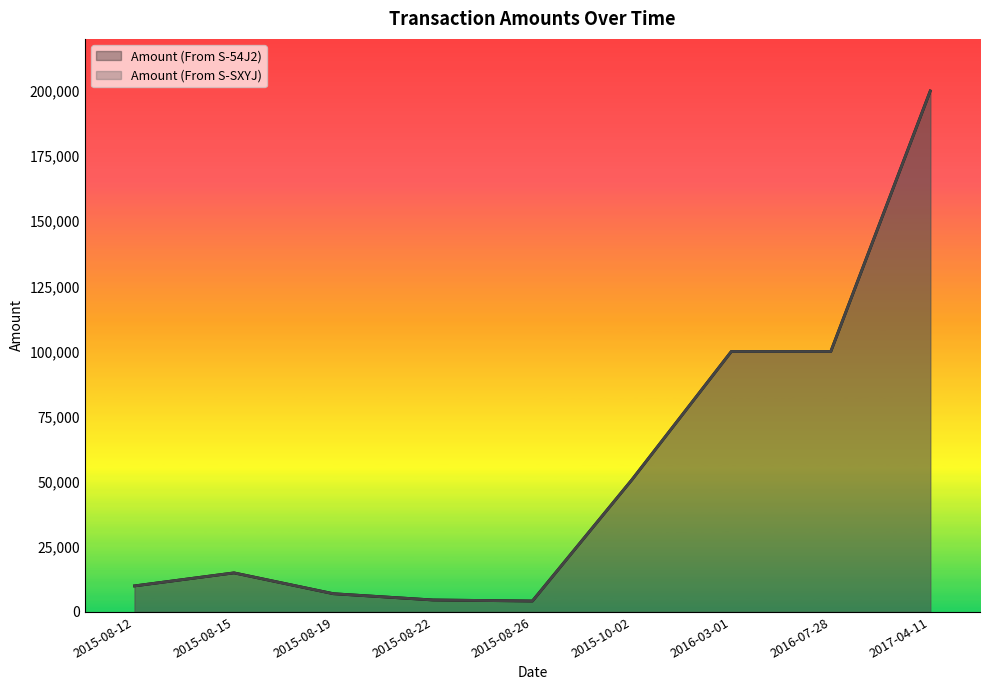

What is the spread (max minus min) of values at 2015-08-19?

1